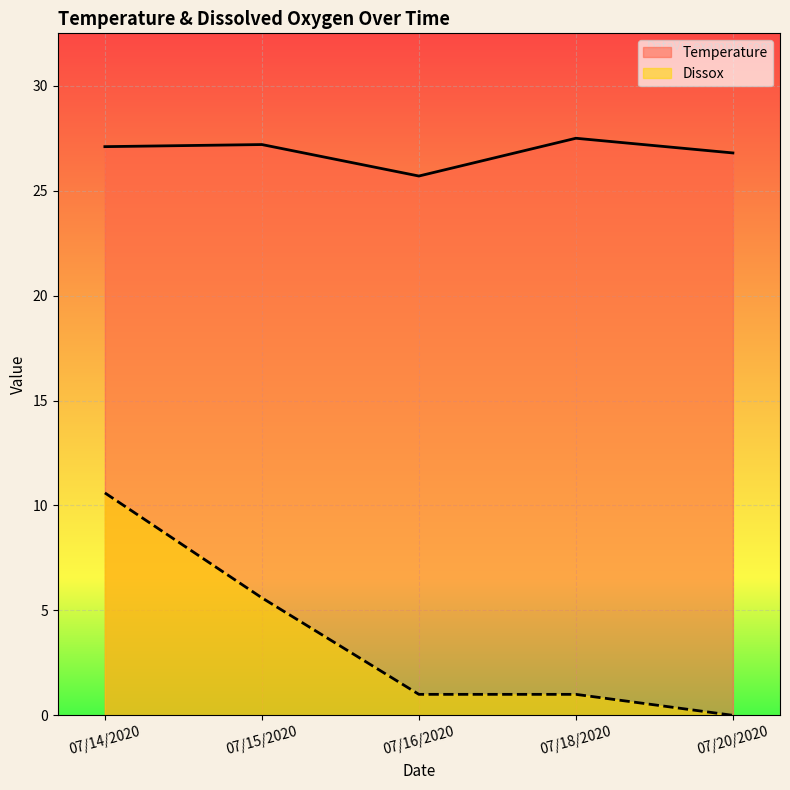

What is the approximate value of Temperature at 07/15/2020?

27.2